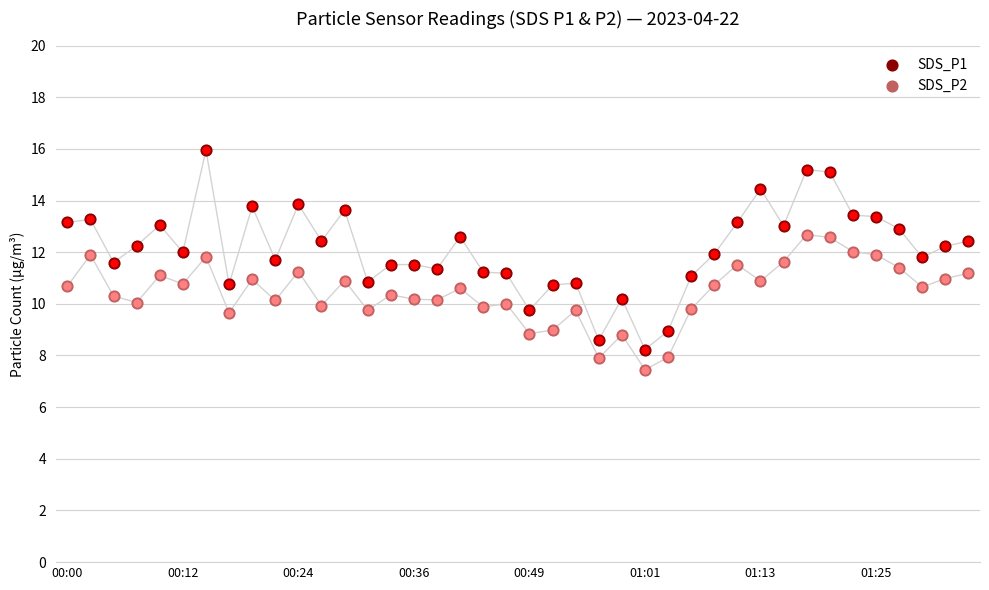

Is the value of SDS_P1 at 28 greater than the value of SDS_P2 at 29?

Yes